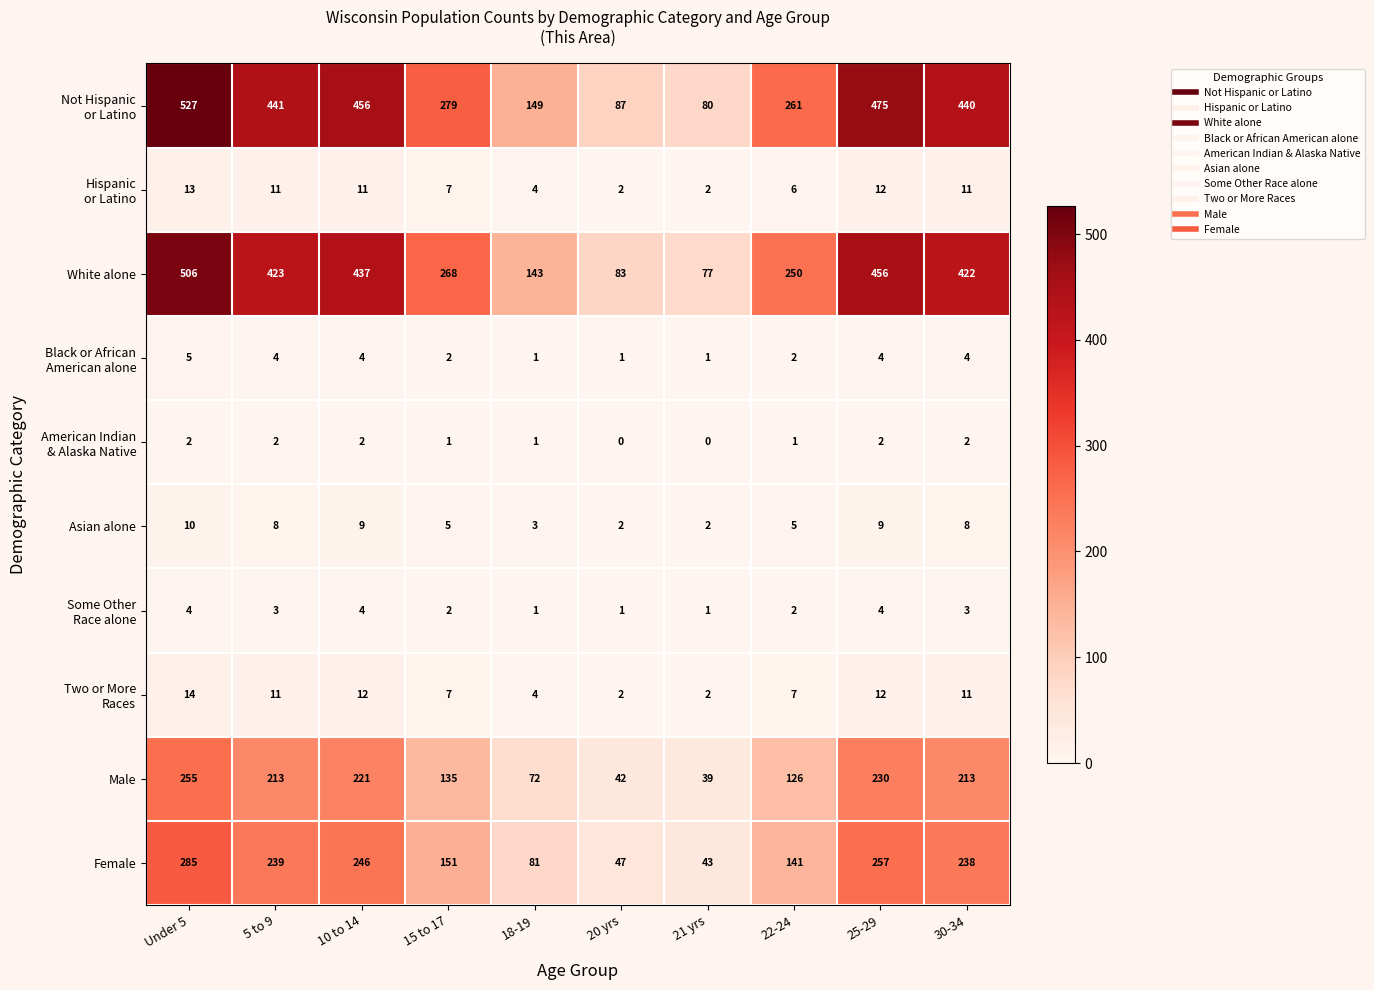

What is the average value of the Female series?

173